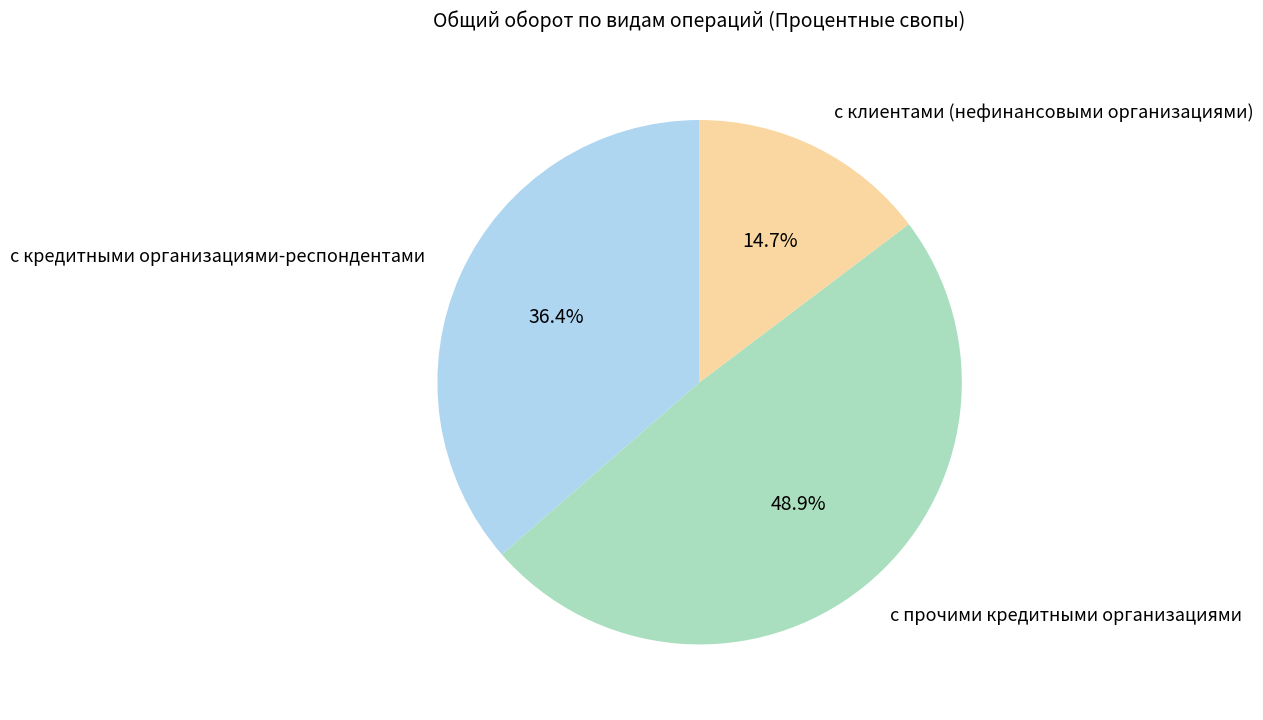

What percentage is the с кредитными организациями-респондентами slice, to the nearest percent?

36%